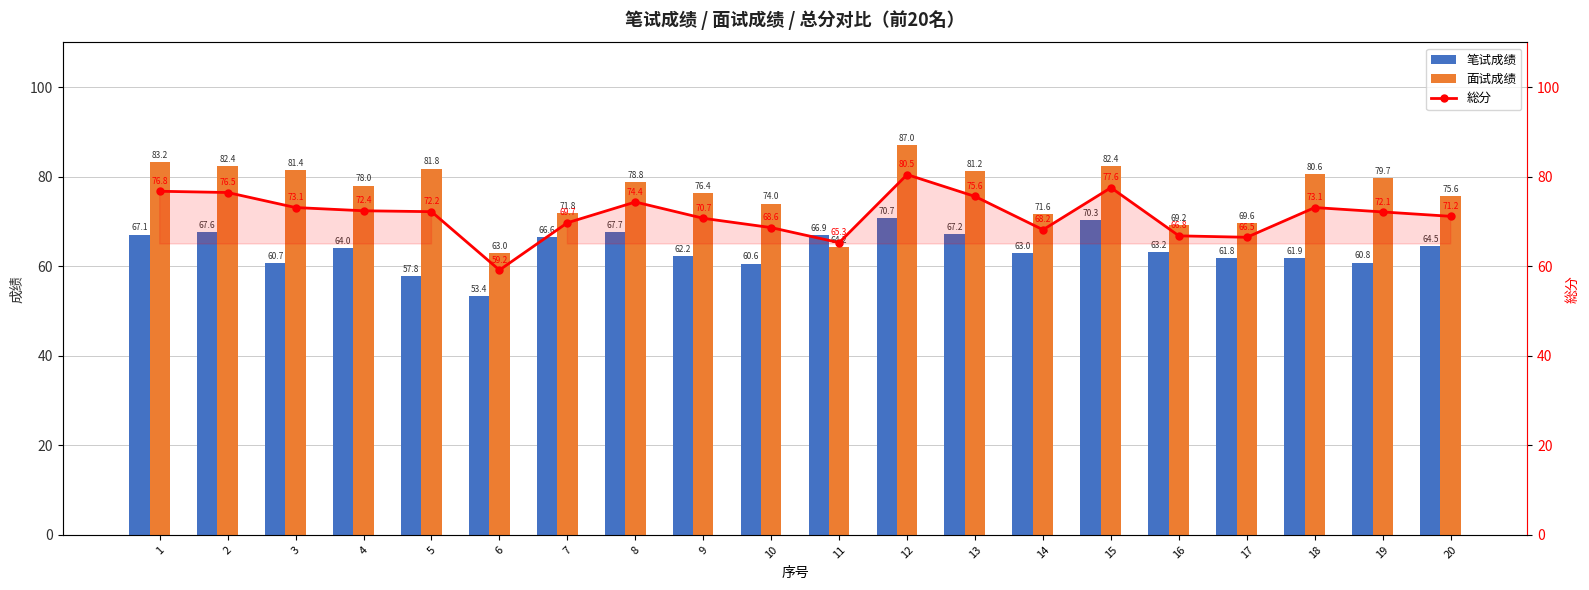

What is the difference between the maximum and second lowest values in the 面试成绩 series?

22.8